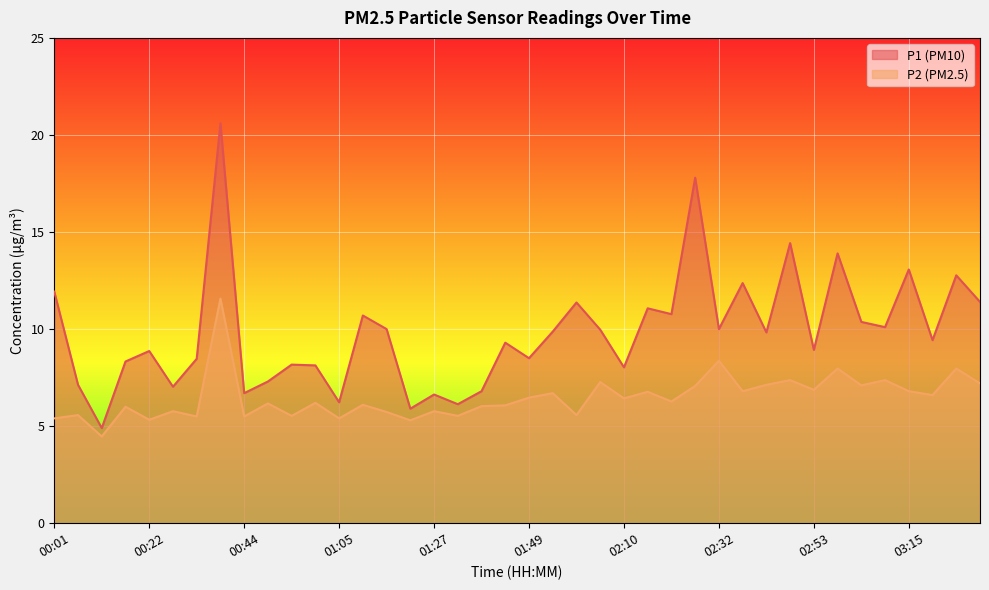

Which series changed the most between 01:11 and 02:26?

P1